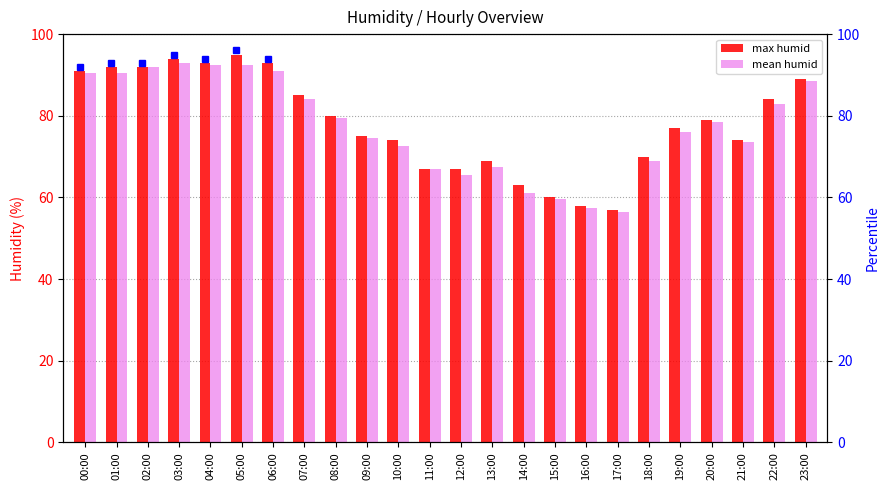

What is the difference between the maximum and minimum values in the mean humid series?

36.5